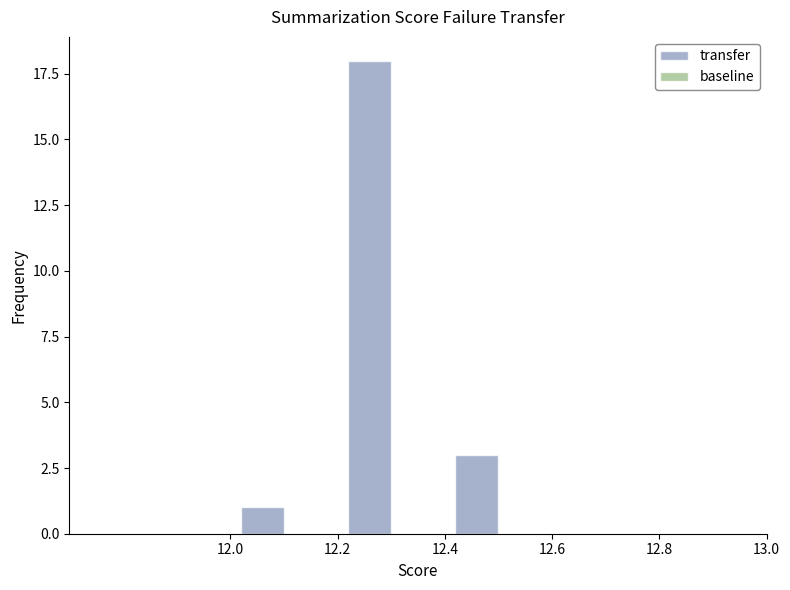

How many series are shown in this chart?

1